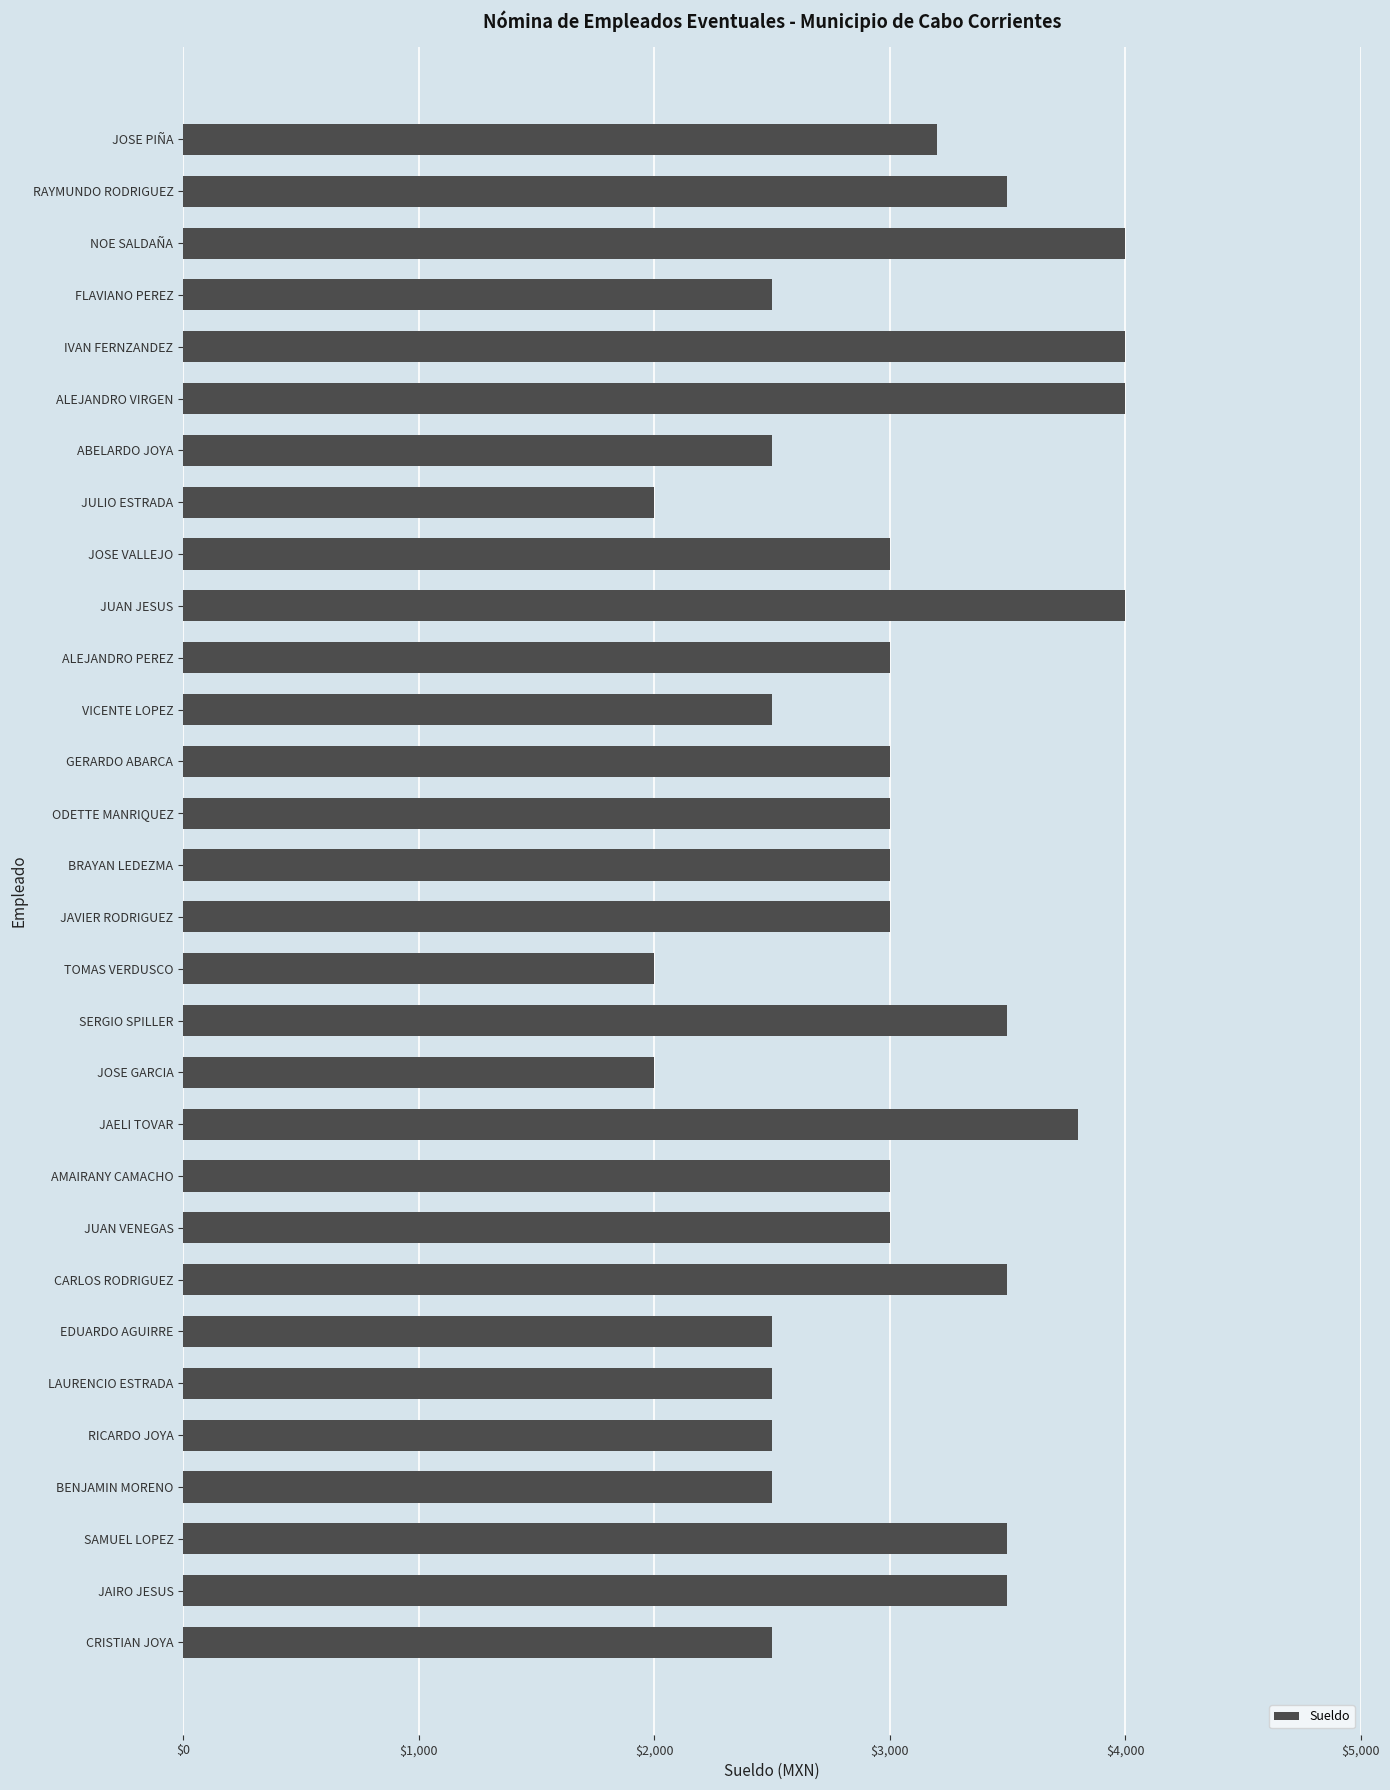

How many values are below 3000?

11